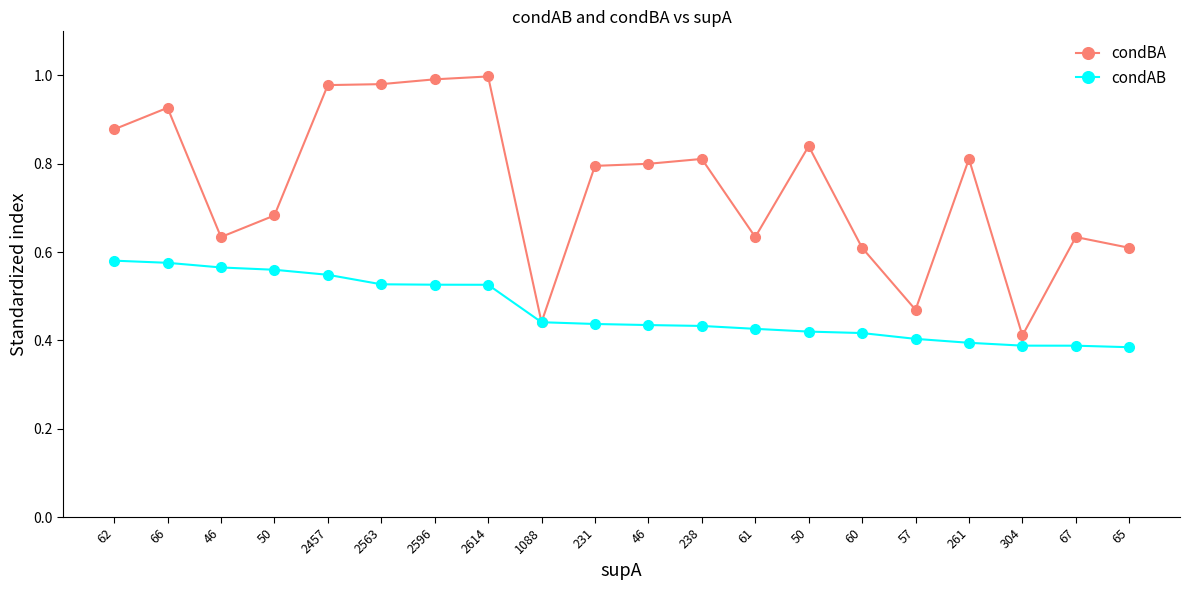

How many series are shown in this chart?

2